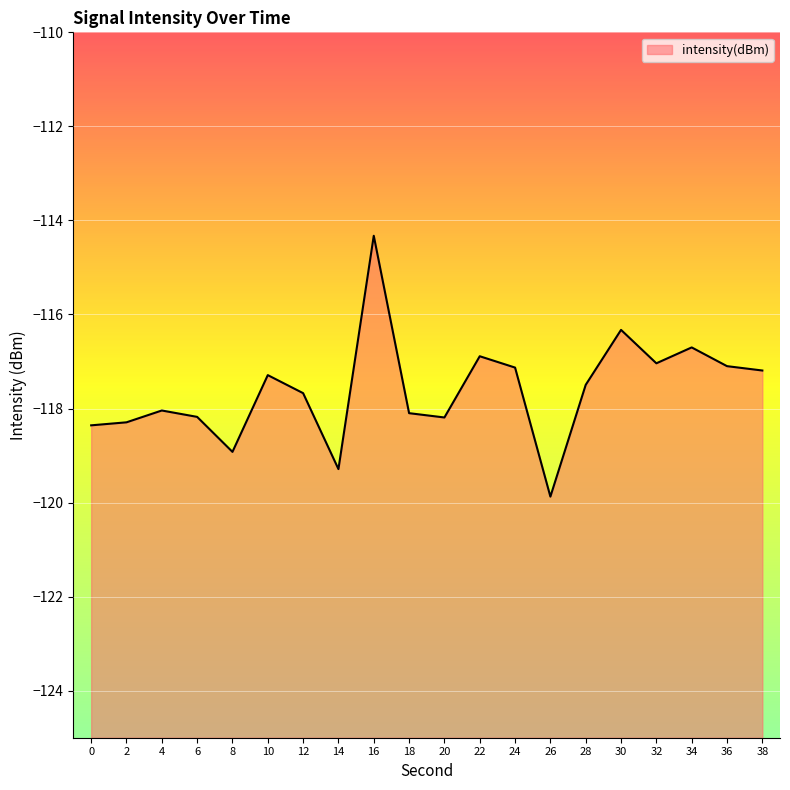

Is it true that the value at 20 is -118.2?

True